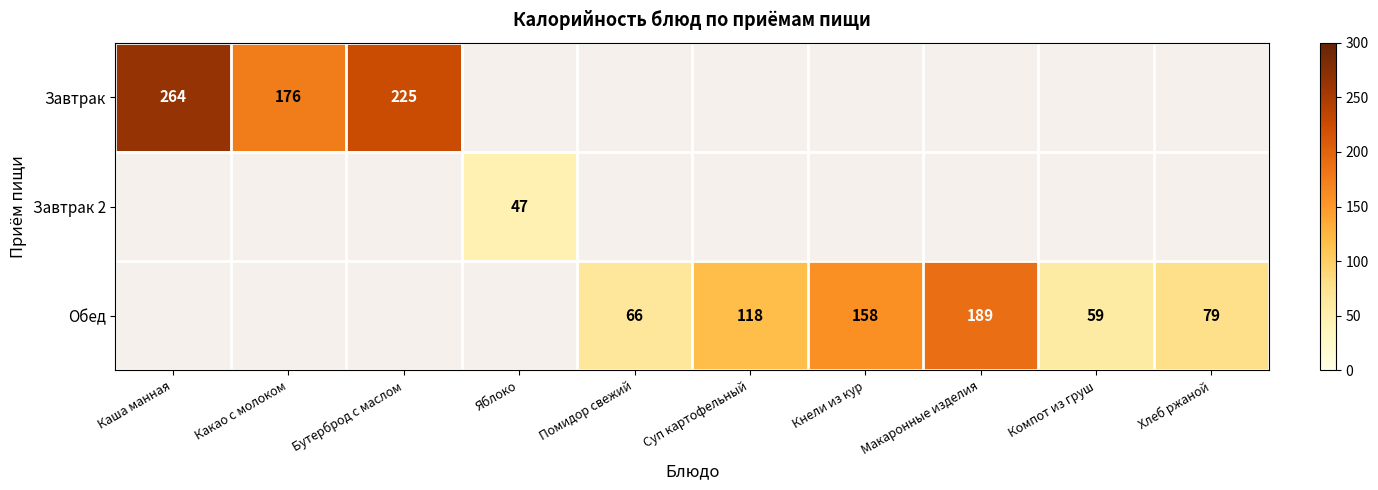

Count the number of data series in this chart.

3